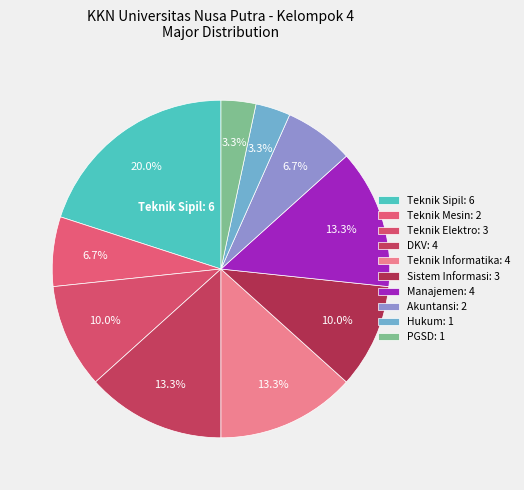

To the nearest percent, what percentage of the pie is DKV?

13%